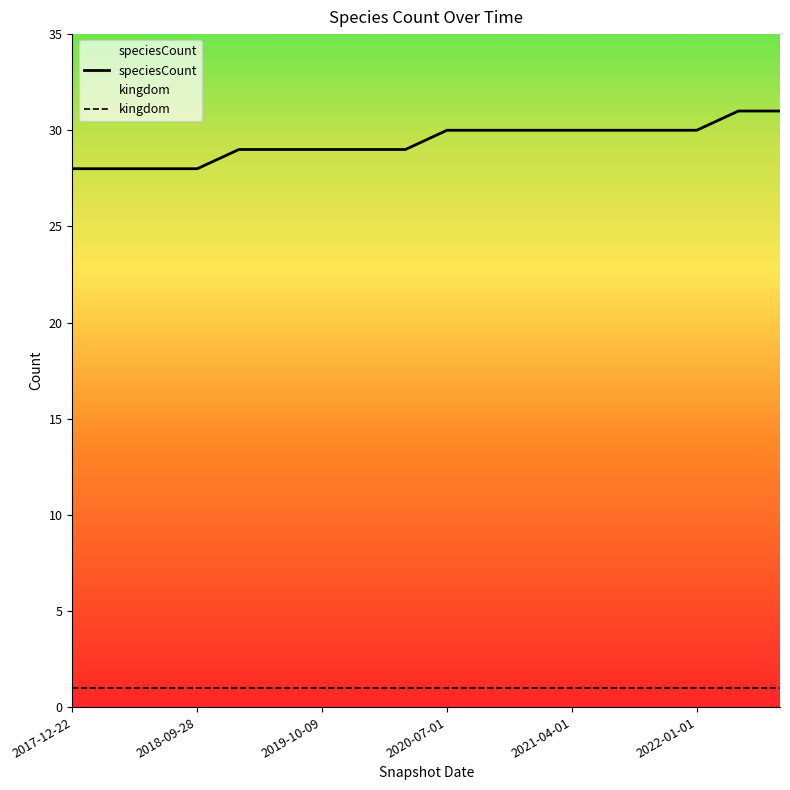

True or false: kingdom and speciesCount cross at least once.

False